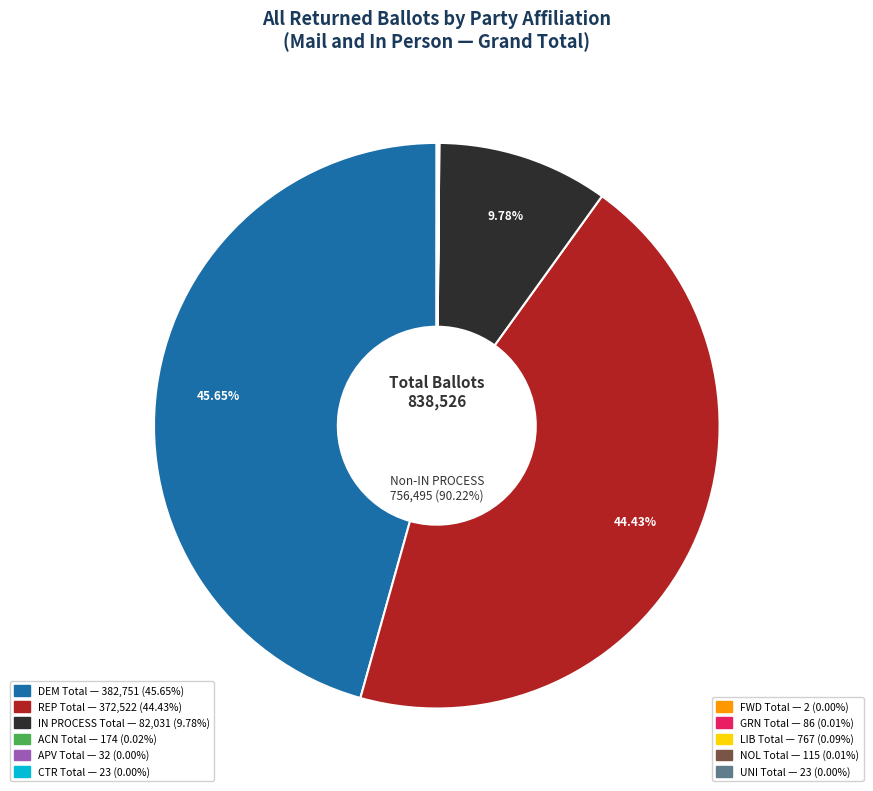

What is the change in value from DEM Total to FWD Total?

-382749